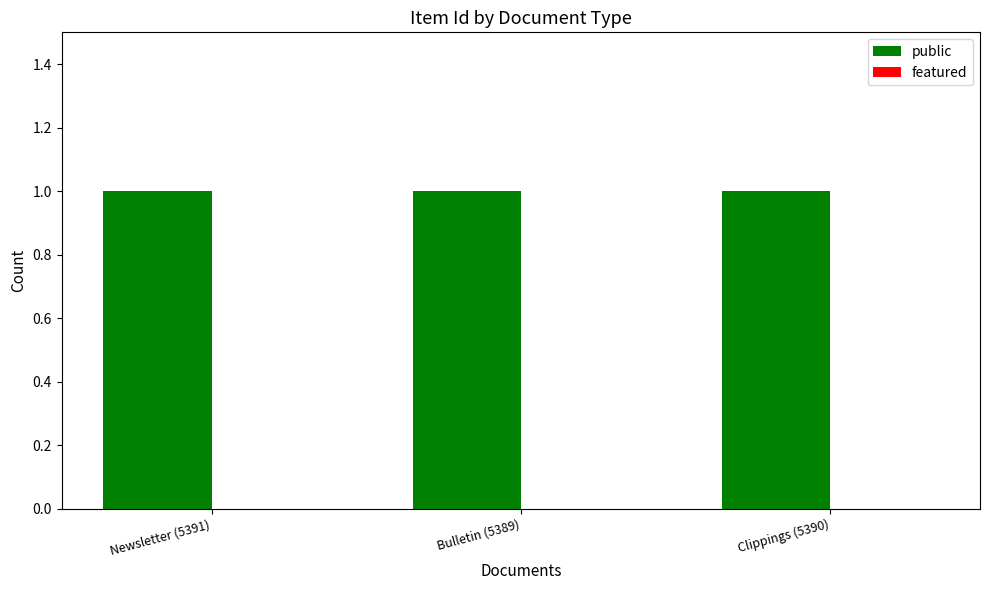

What are all the series names shown in the legend?

public, featured